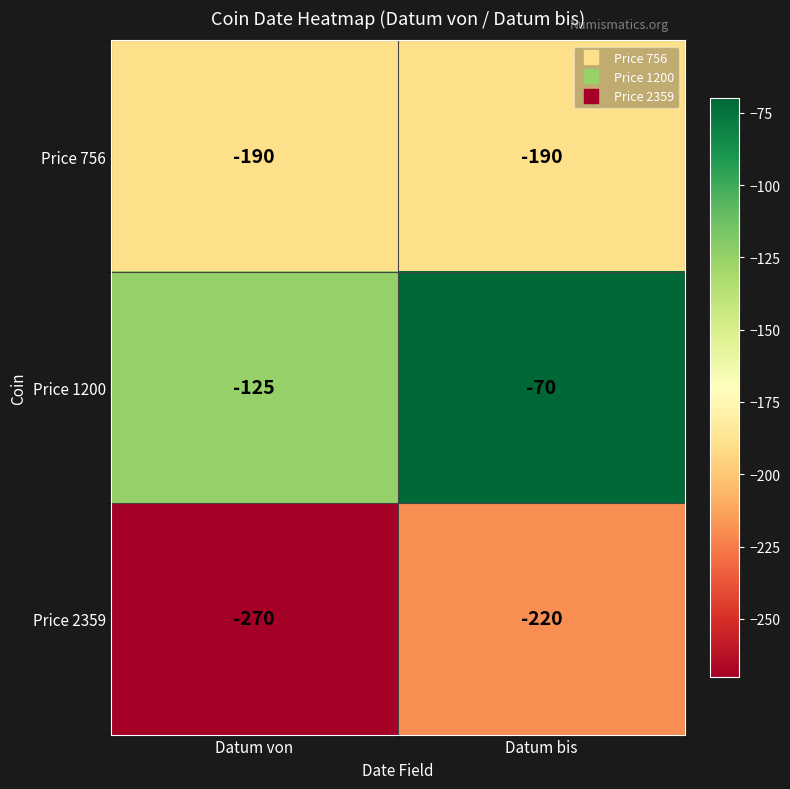

What is the total value across all series at Datum bis?

-480